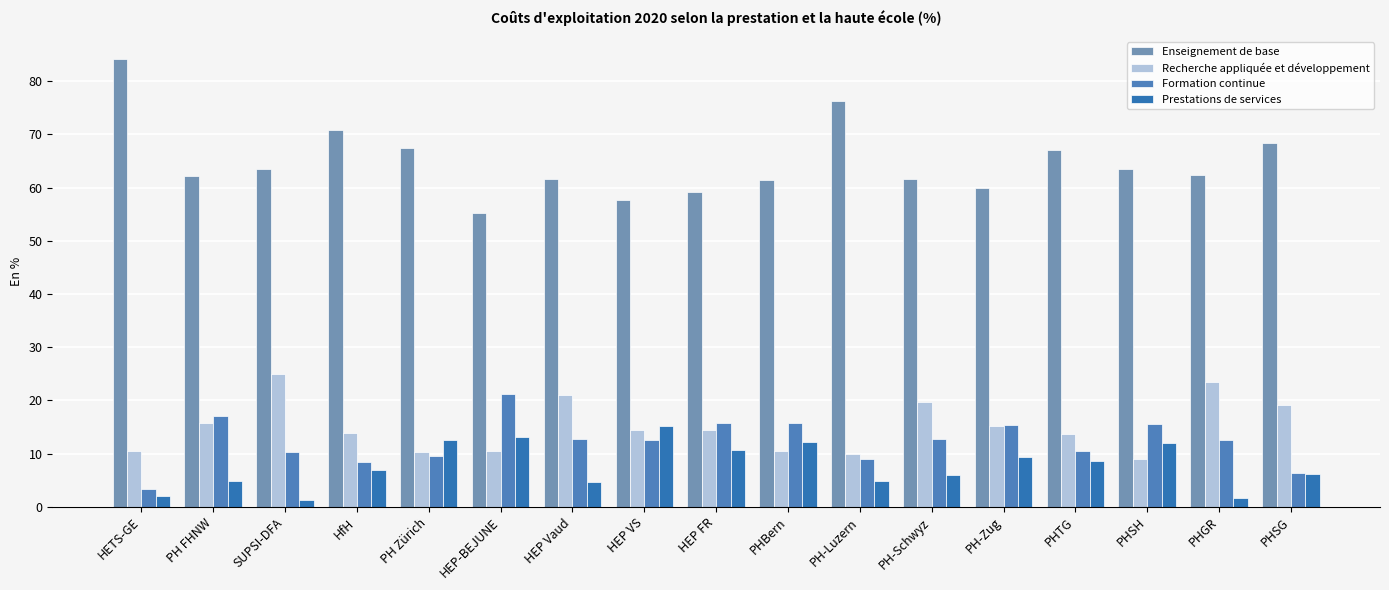

At which category is the sum across all series the highest?

HEP FR